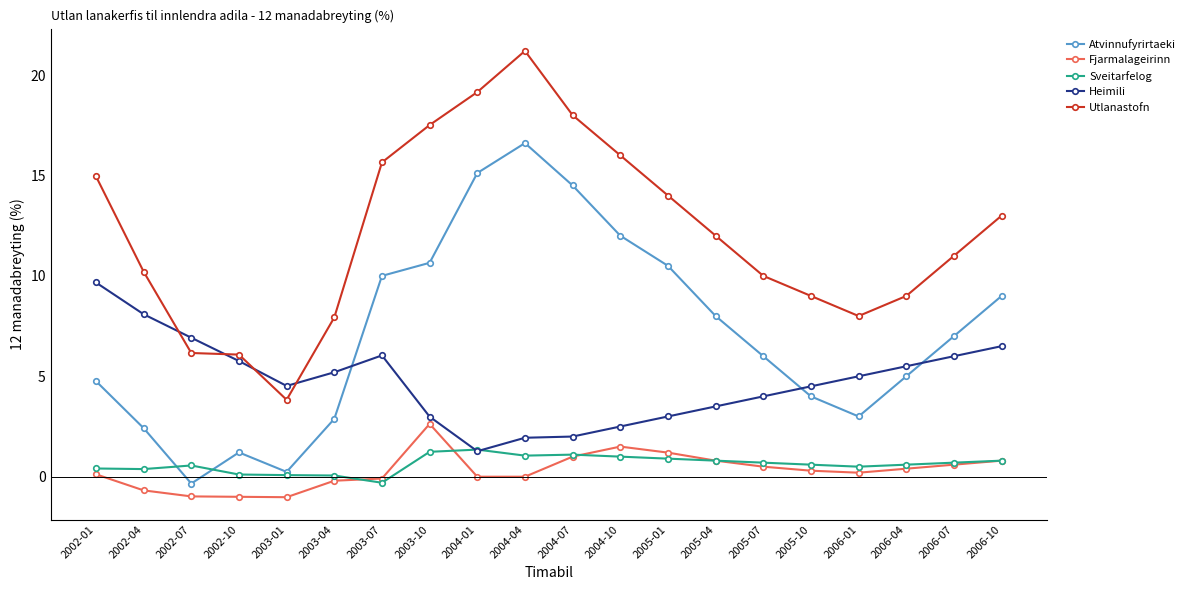

What is the sum of the Utlanastofn values at 2005-10 and 2005-04?

21.0